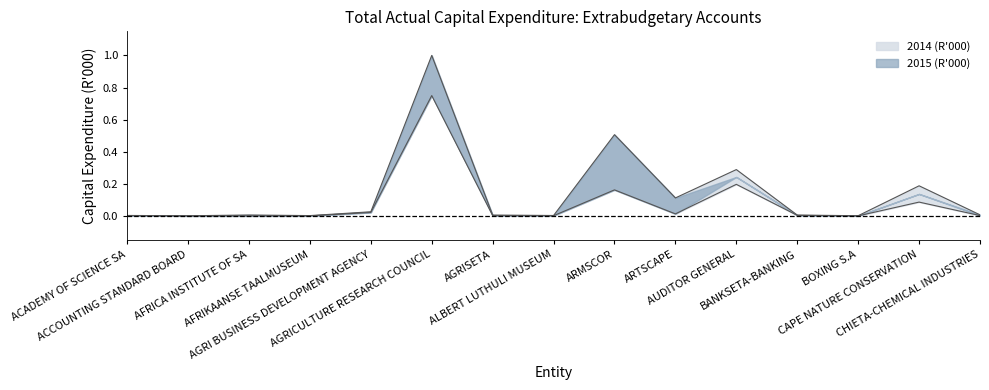

The value of 2014 (R'000) at AGRI BUSINESS DEVELOPMENT AGENCY is 0.0. True or false?

False